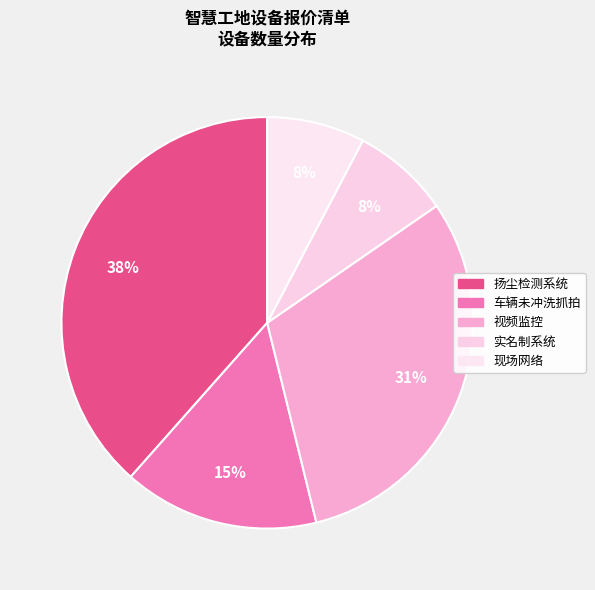

How many slices are in this pie chart?

5